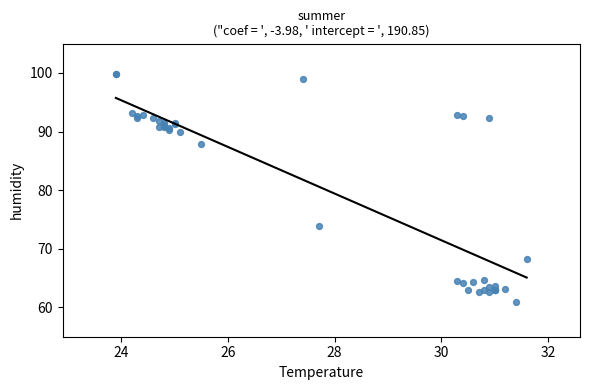

What Y value in the scatter plot is closest to 80?

73.9